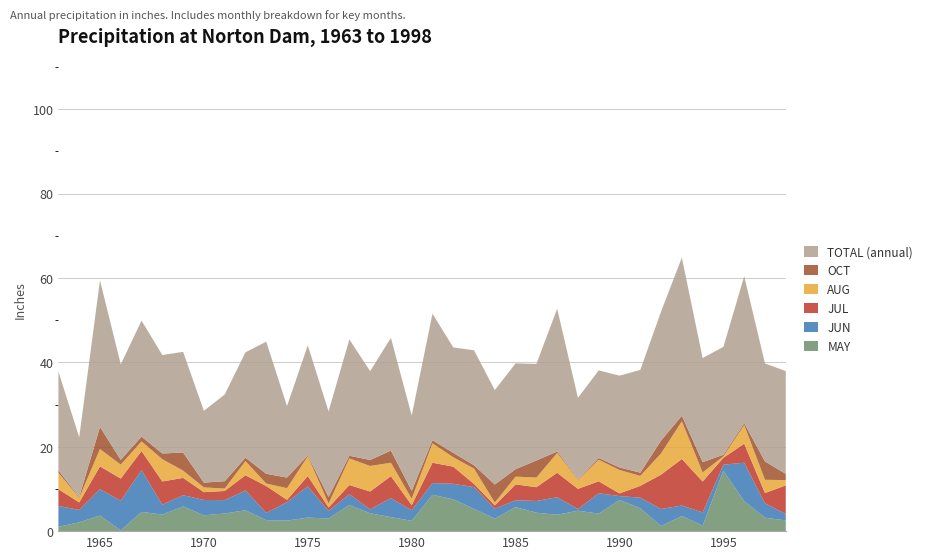

The MAY series shows 3.8 at 1970. True or false?

True